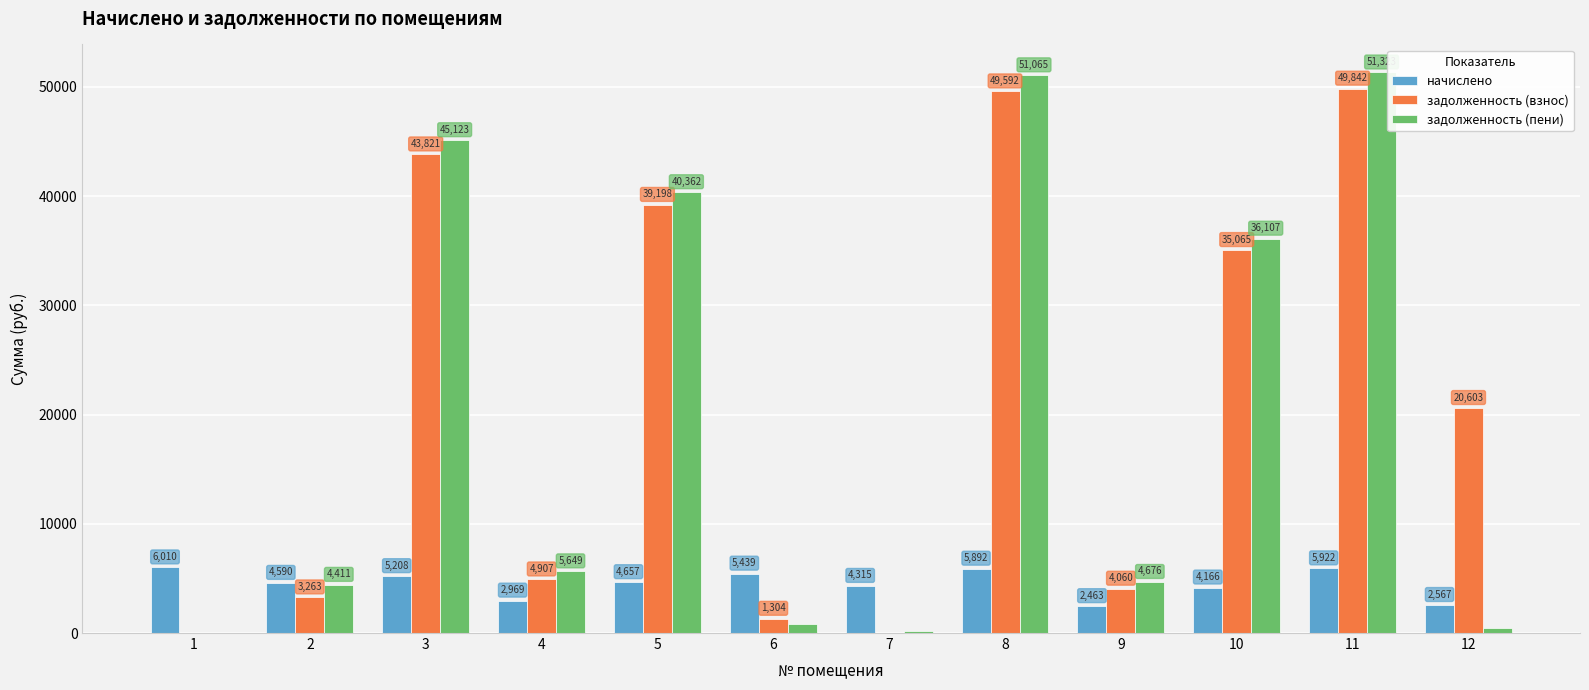

At which label does задолженность (взнос) reach its peak?

11